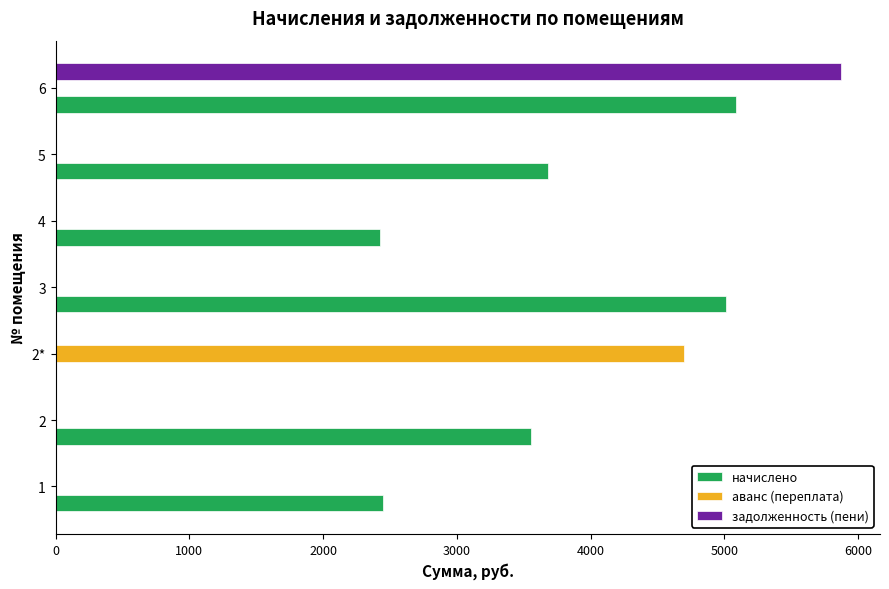

At which category is the sum across all series the highest?

6